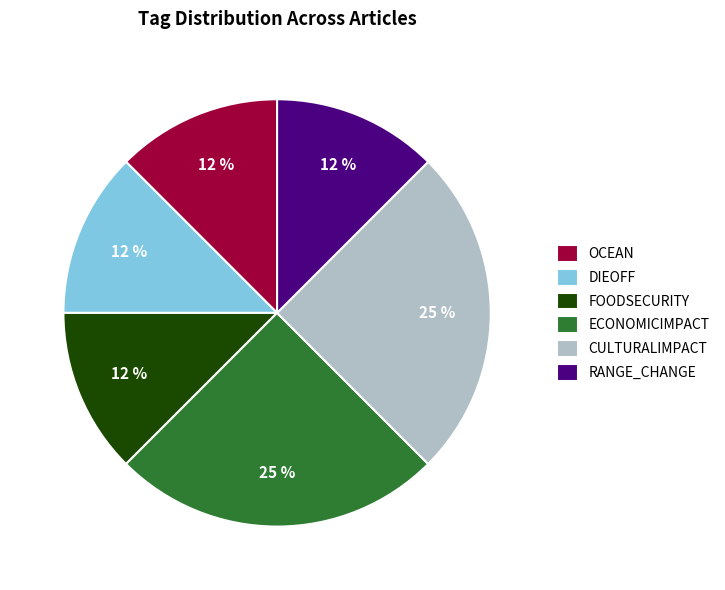

Do ECONOMICIMPACT and DIEOFF together represent more than half of the pie?

No